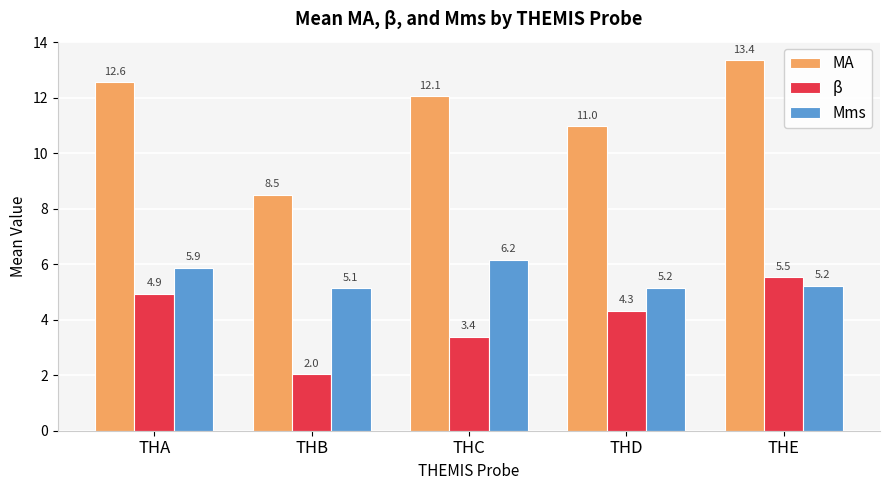

Which series has the largest range (max minus min)?

MA